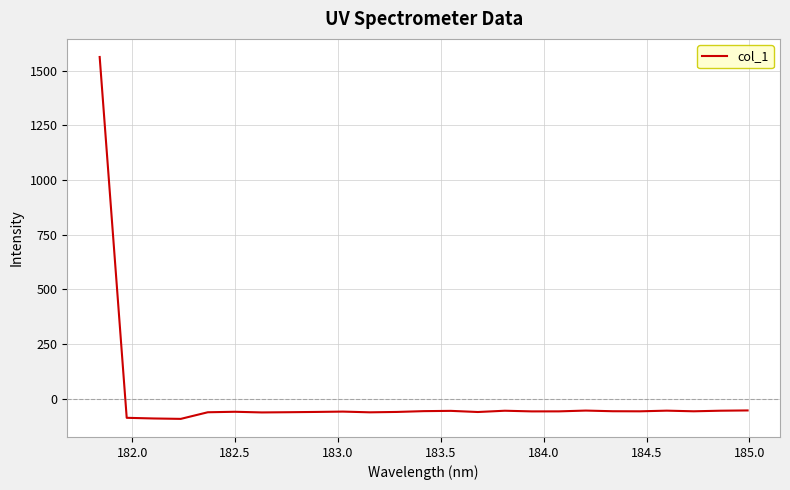

Does the chart display data point markers on the line(s)?

No